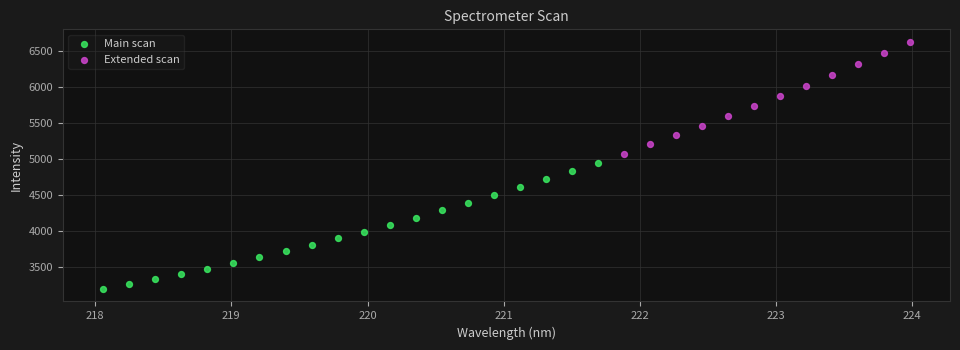

Which series has the widest spread of Y values?

Main scan